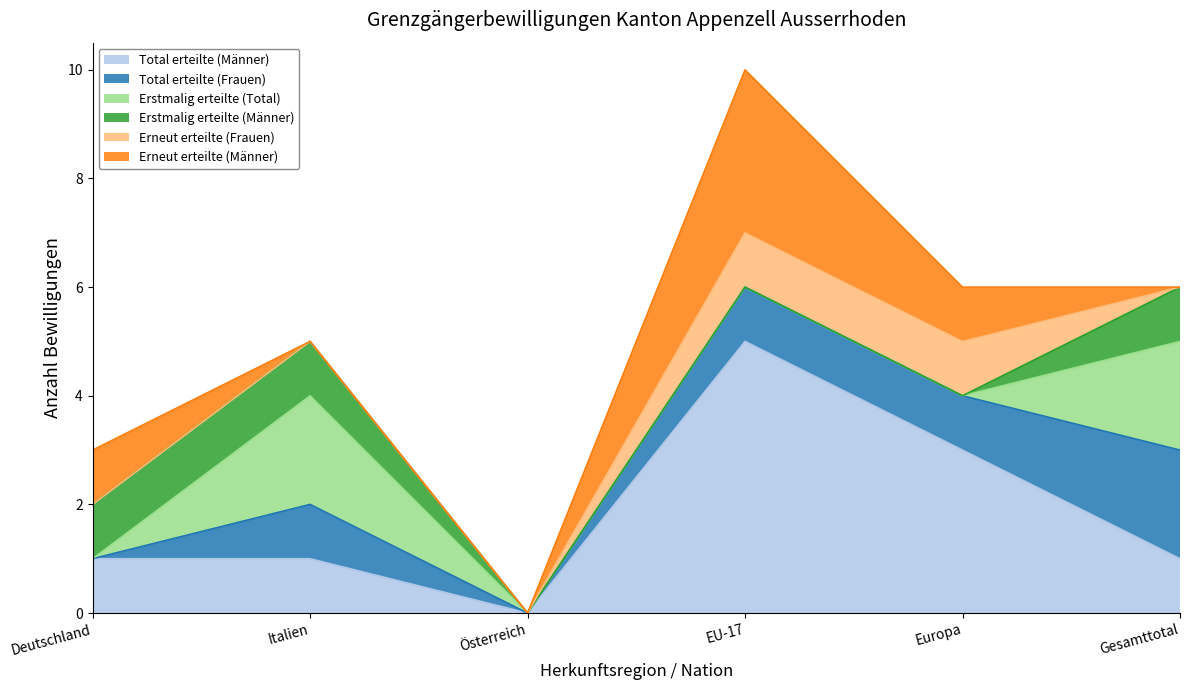

What is the maximum value shown in the chart?

5